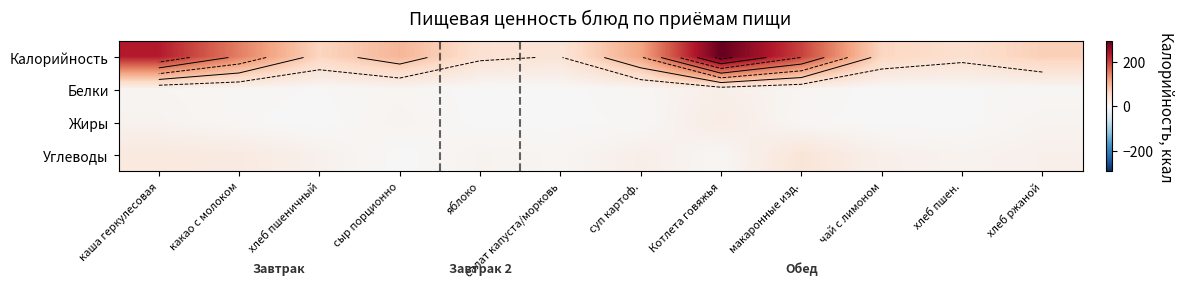

The value of Калорийность at каша геркулесовая is 232.0. True or false?

True